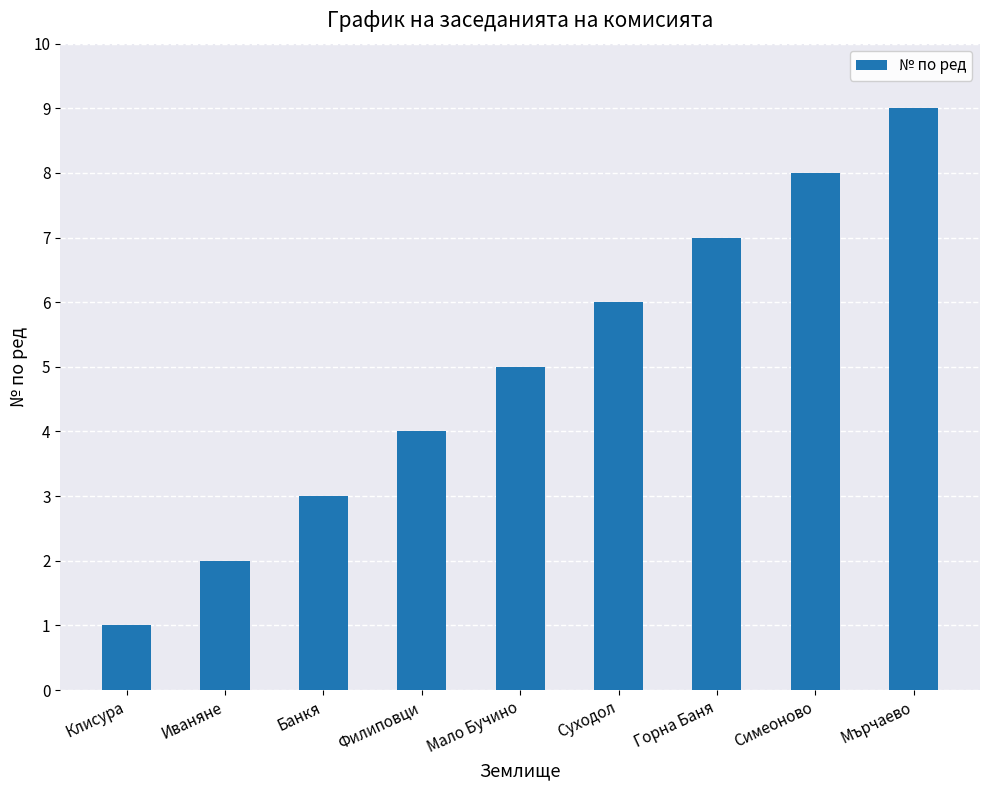

Does the chart contain stacked bars?

No